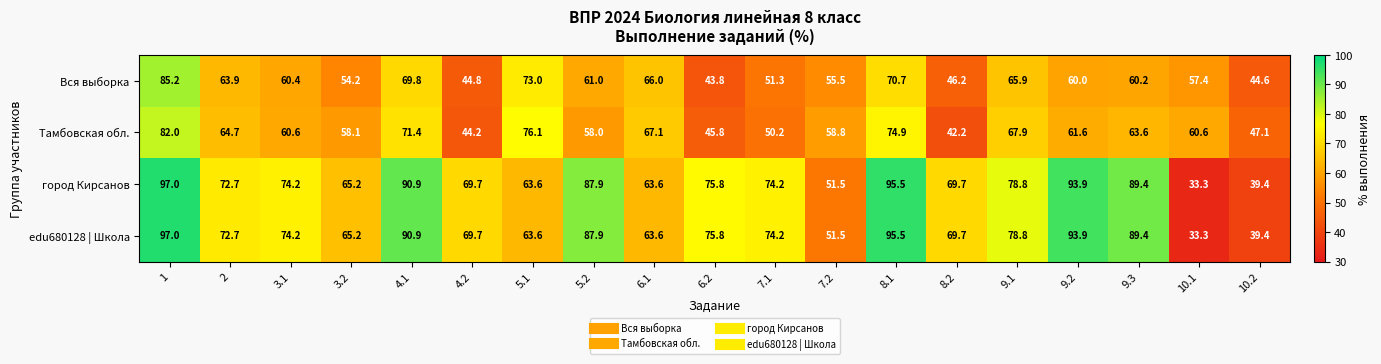

The value of город Кирсанов at 9.2 is 93.9. True or false?

True